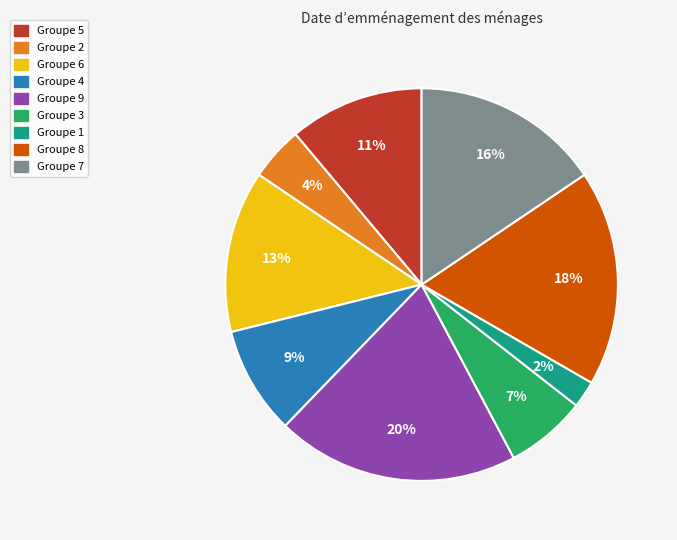

What is the smallest slice in the pie chart?

Groupe 1